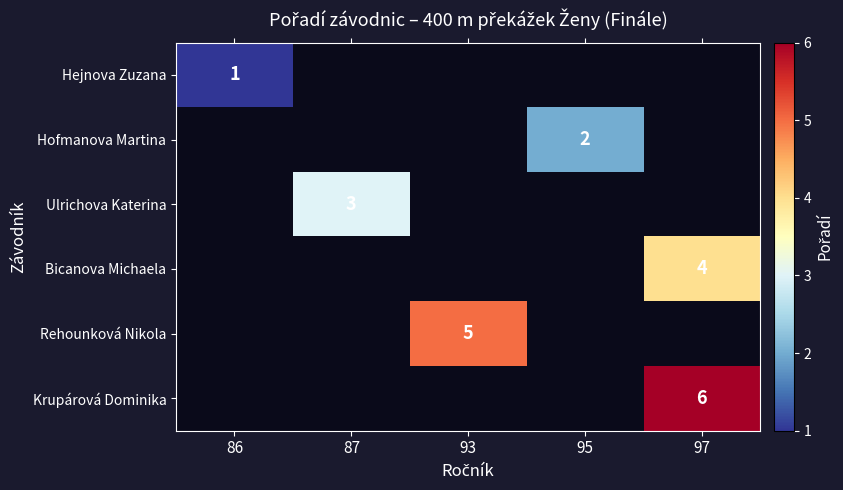

Is it true that Hejnova Zuzana equals 0 at 86?

False